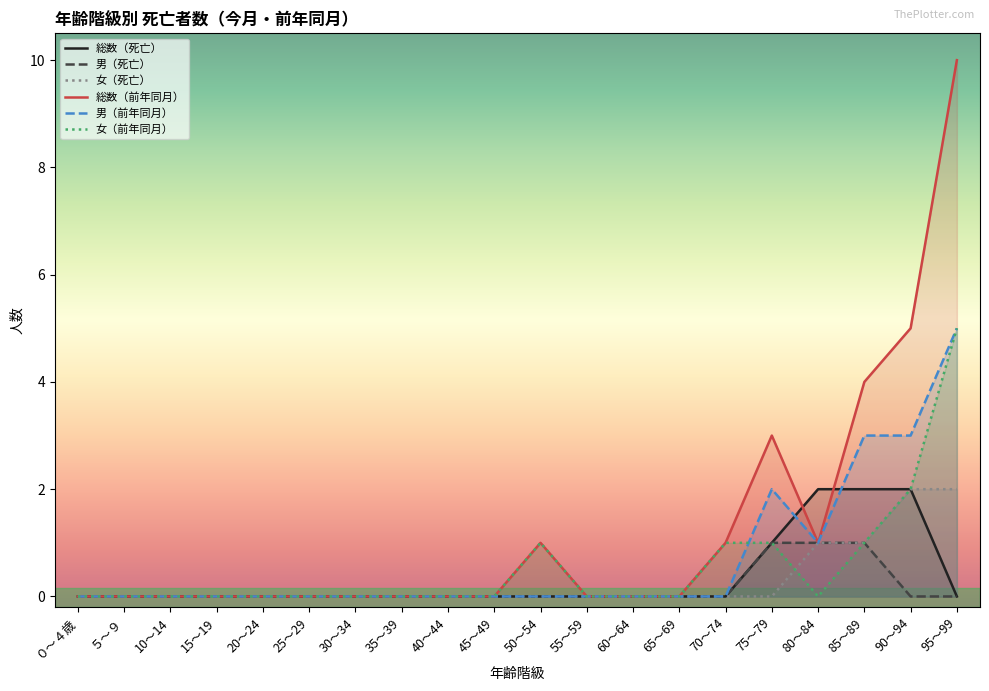

What are all the series names shown in the legend?

総数（死亡）, 男（死亡）, 女（死亡）, 総数（前年同月）, 男（前年同月）, 女（前年同月）